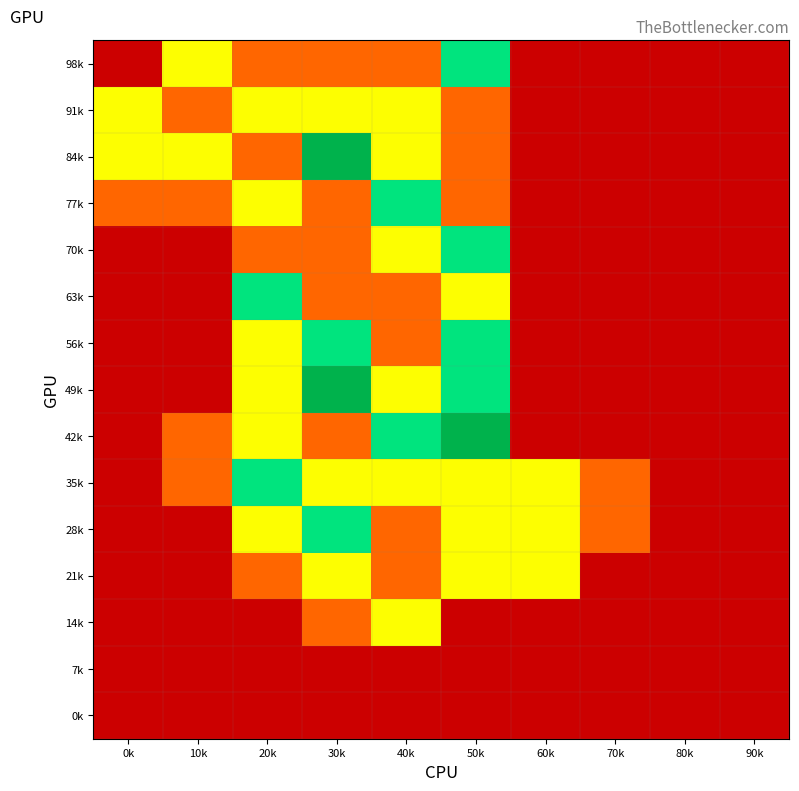

Reading left to right, extract all data points from this chart.

0k: 0k=0	10k=0	20k=0	30k=0	40k=0	50k=0	60k=0	70k=0	80k=0	90k=0
7k: 0k=0	10k=0	20k=0	30k=0	40k=0	50k=0	60k=0	70k=0	80k=0	90k=0
14k: 0k=0	10k=0	20k=0	30k=1	40k=2	50k=0	60k=0	70k=0	80k=0	90k=0
21k: 0k=0	10k=0	20k=1	30k=2	40k=1	50k=2	60k=2	70k=0	80k=0	90k=0
28k: 0k=0	10k=0	20k=2	30k=3	40k=1	50k=2	60k=2	70k=1	80k=0	90k=0
35k: 0k=0	10k=1	20k=3	30k=2	40k=2	50k=2	60k=2	70k=1	80k=0	90k=0
42k: 0k=0	10k=1	20k=2	30k=1	40k=3	50k=4	60k=0	70k=0	80k=0	90k=0
49k: 0k=0	10k=0	20k=2	30k=4	40k=2	50k=3	60k=0	70k=0	80k=0	90k=0
56k: 0k=0	10k=0	20k=2	30k=3	40k=1	50k=3	60k=0	70k=0	80k=0	90k=0
63k: 0k=0	10k=0	20k=3	30k=1	40k=1	50k=2	60k=0	70k=0	80k=0	90k=0
70k: 0k=0	10k=0	20k=1	30k=1	40k=2	50k=3	60k=0	70k=0	80k=0	90k=0
77k: 0k=1	10k=1	20k=2	30k=1	40k=3	50k=1	60k=0	70k=0	80k=0	90k=0
84k: 0k=2	10k=2	20k=1	30k=4	40k=2	50k=1	60k=0	70k=0	80k=0	90k=0
91k: 0k=2	10k=1	20k=2	30k=2	40k=2	50k=1	60k=0	70k=0	80k=0	90k=0
98k: 0k=0	10k=2	20k=1	30k=1	40k=1	50k=3	60k=0	70k=0	80k=0	90k=0